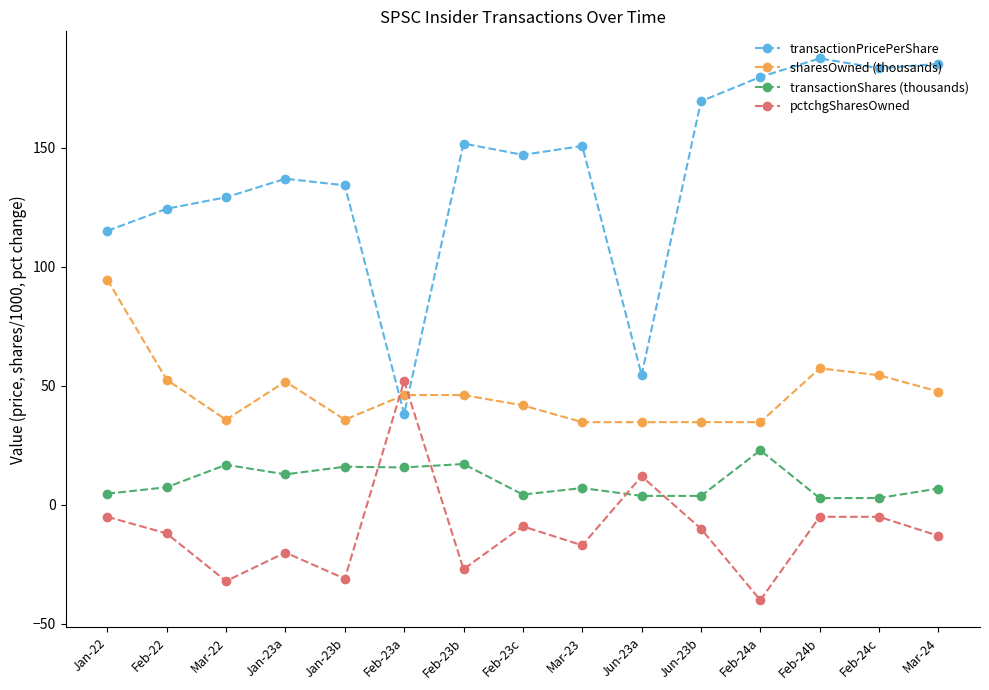

Which label corresponds to the smallest value in the chart?

Feb-24a